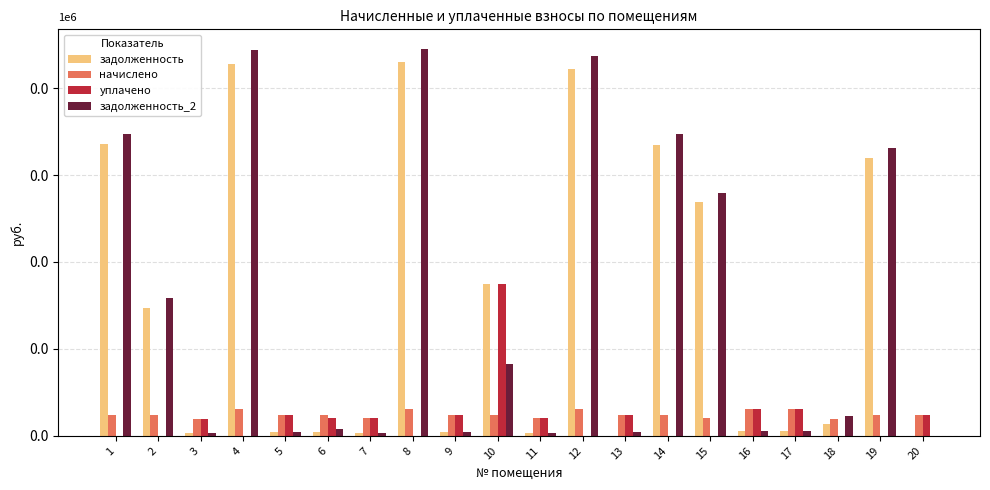

The уплачено series shows 1205.2 at 13. True or false?

True